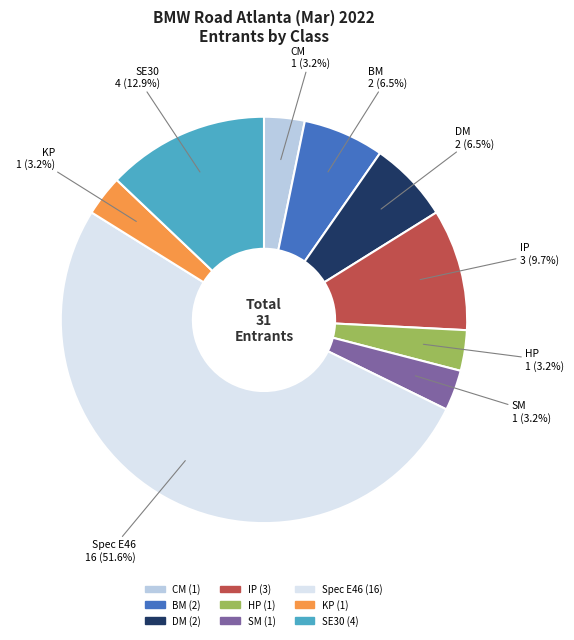

How much of the chart is everything except IP?

90.3%